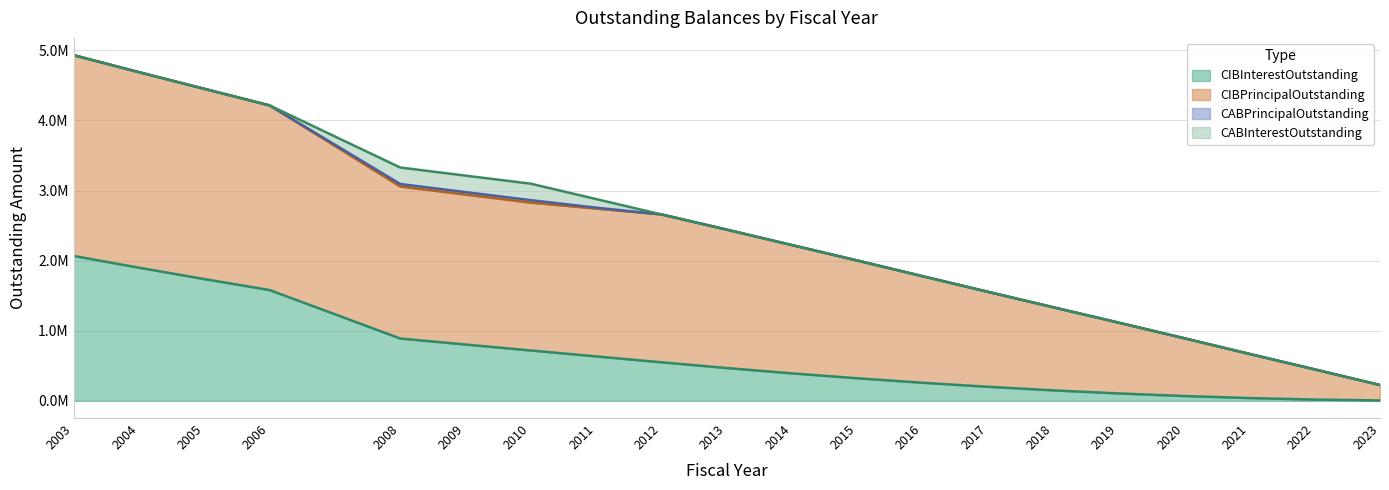

How many values in the CABInterestOutstanding series exceed 0?

4